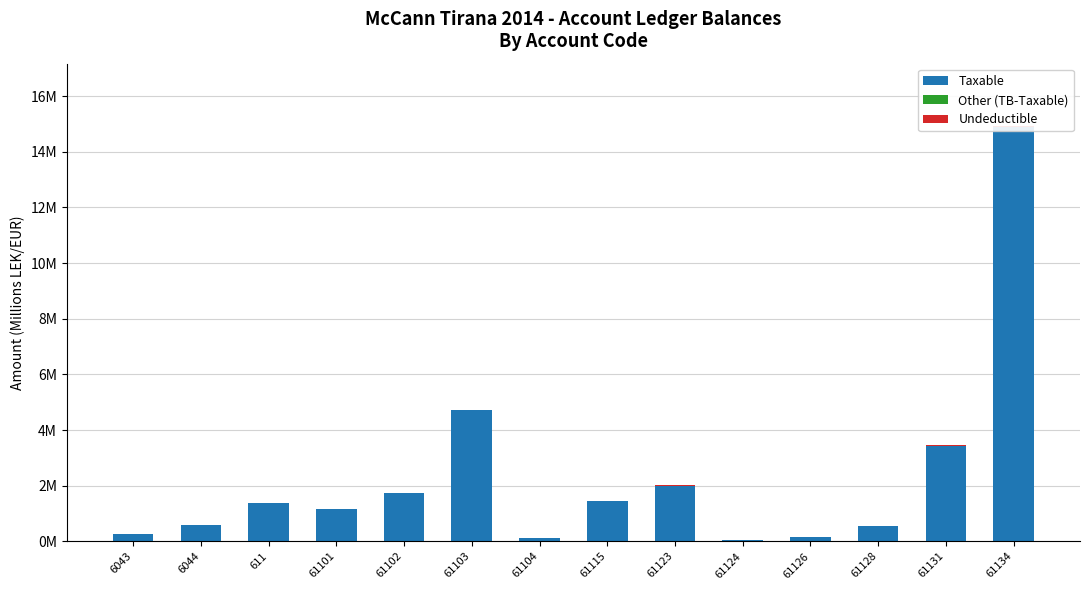

The Undeductible series shows 0.0 at 61104. True or false?

True